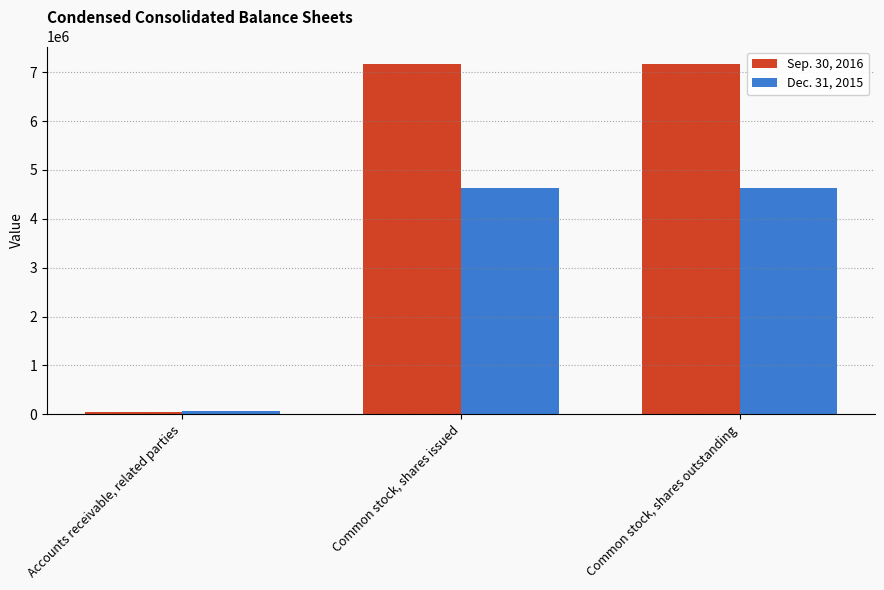

What is the average value of the Sep. 30, 2016 series?

4797912